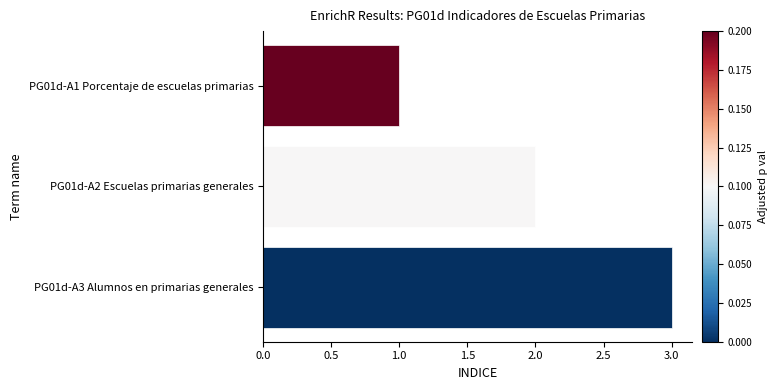

How many data points does each series have?

3